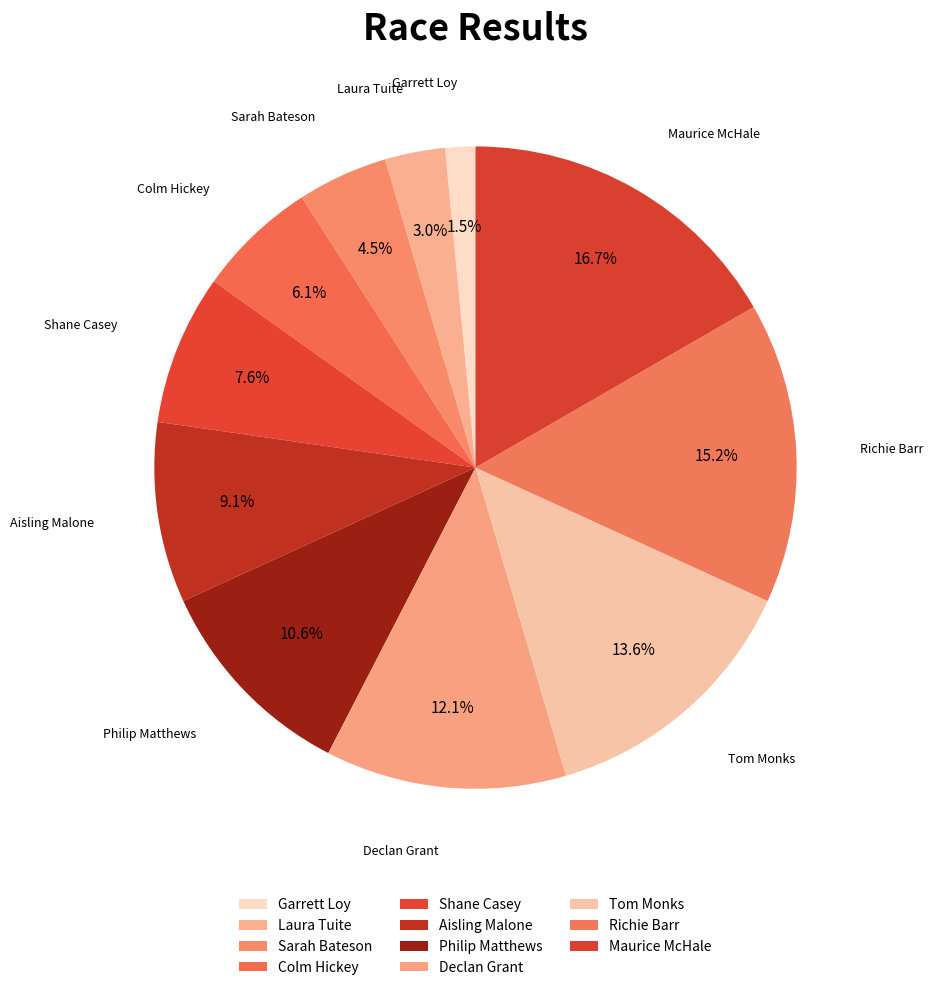

Count the number of slices in the pie.

11